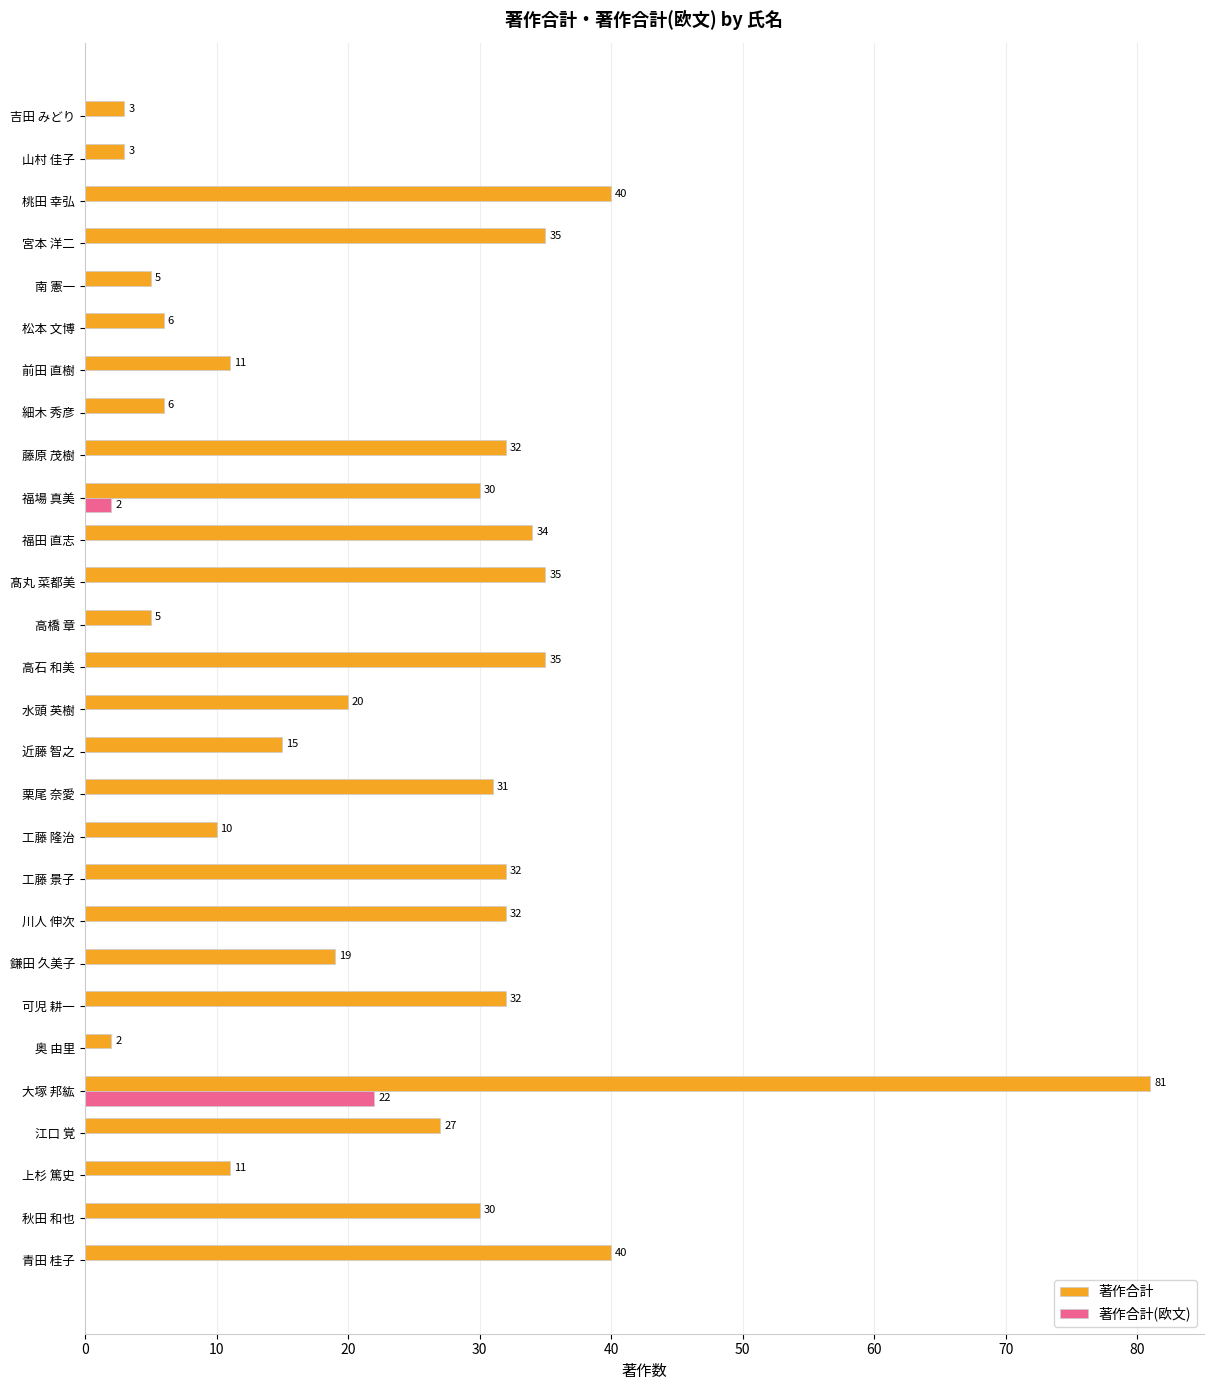

What is the sum of all 著作合計(欧文) values?

24